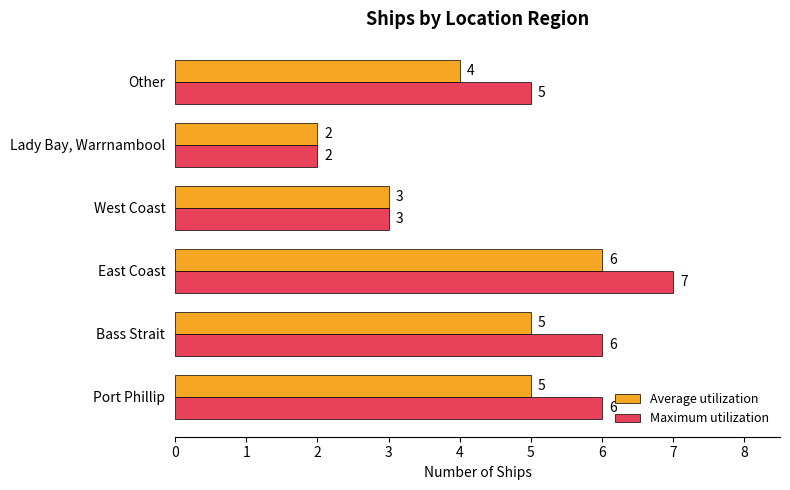

How many data points does each series have?

6